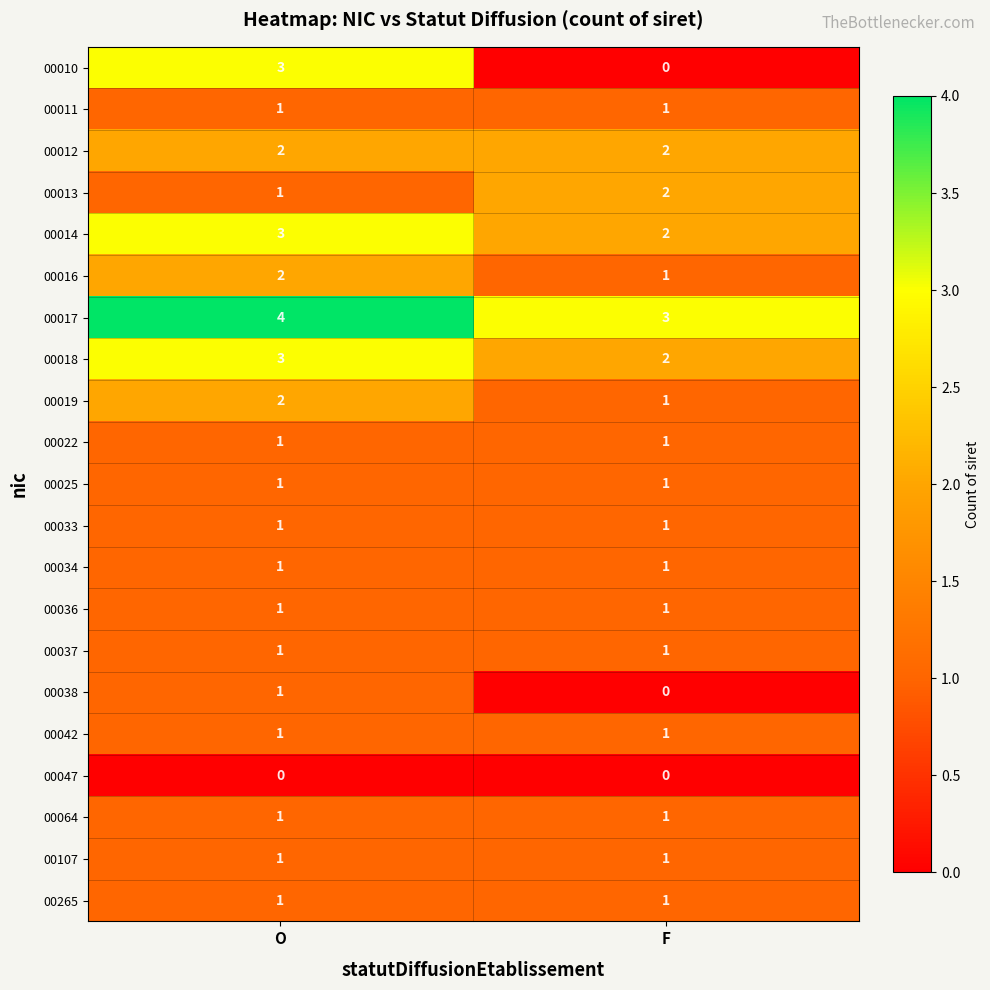

Between O and F, which series saw the biggest shift?

00010